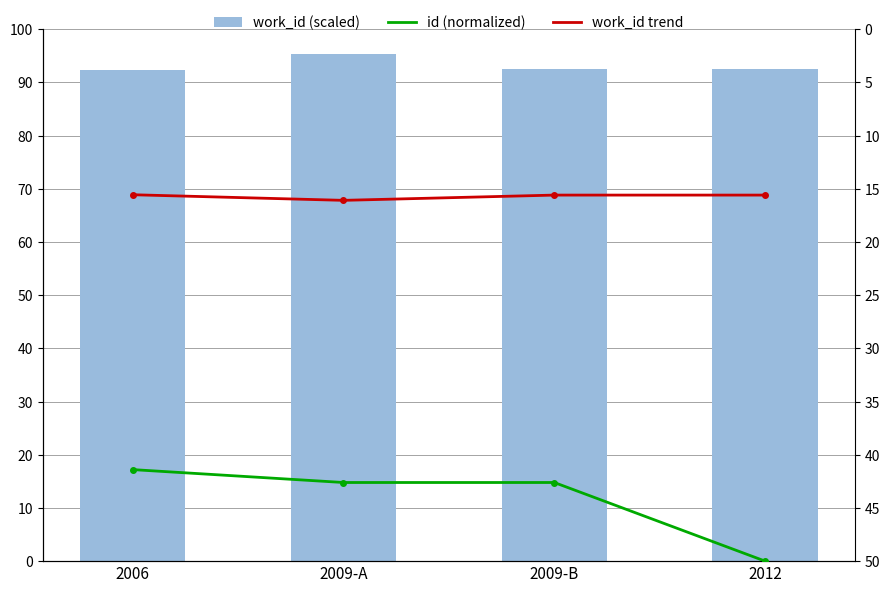

Reading left to right, extract all data points from this chart.

work_id (scaled): 92.3	95.4	92.5	92.5
id (normalized): 41.4	42.6	42.6	50.0
work_id trend: 15.6	16.1	15.6	15.6